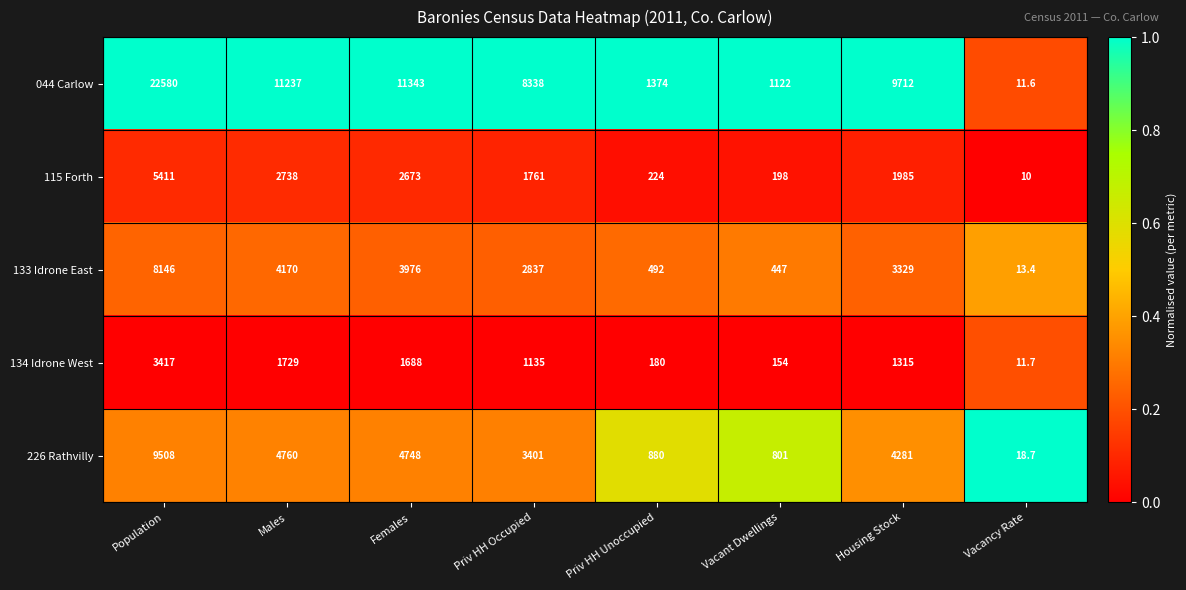

What is the sum of all 226 Rathvilly values?

28397.7